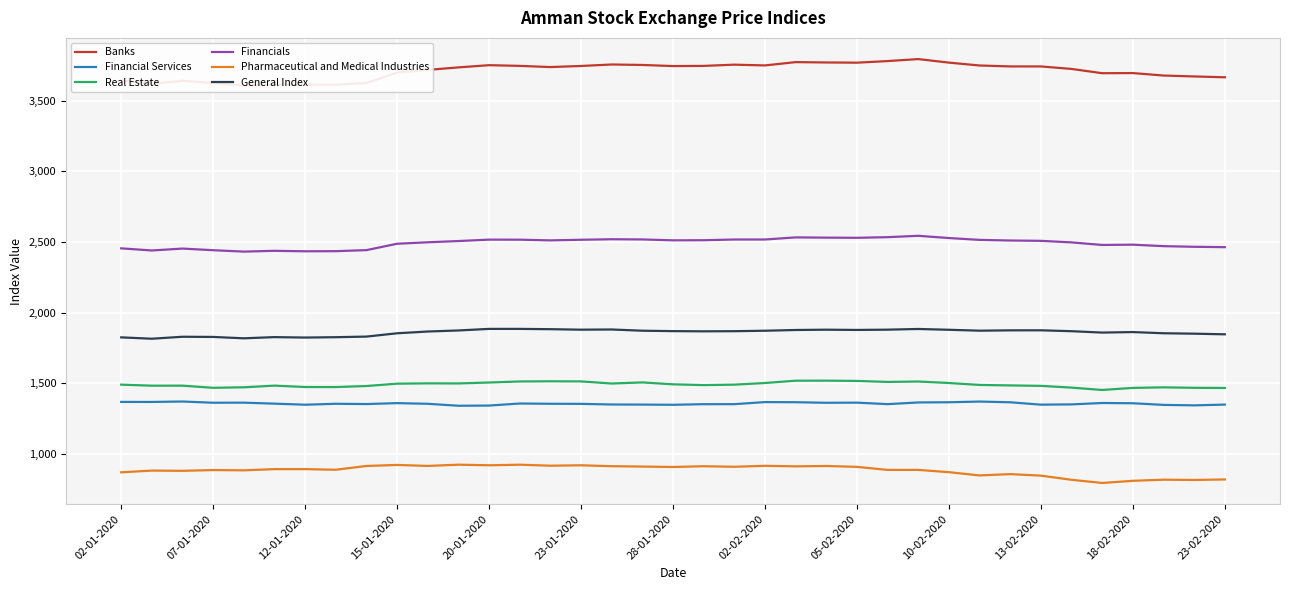

What is the minimum value for Real Estate?

1451.6